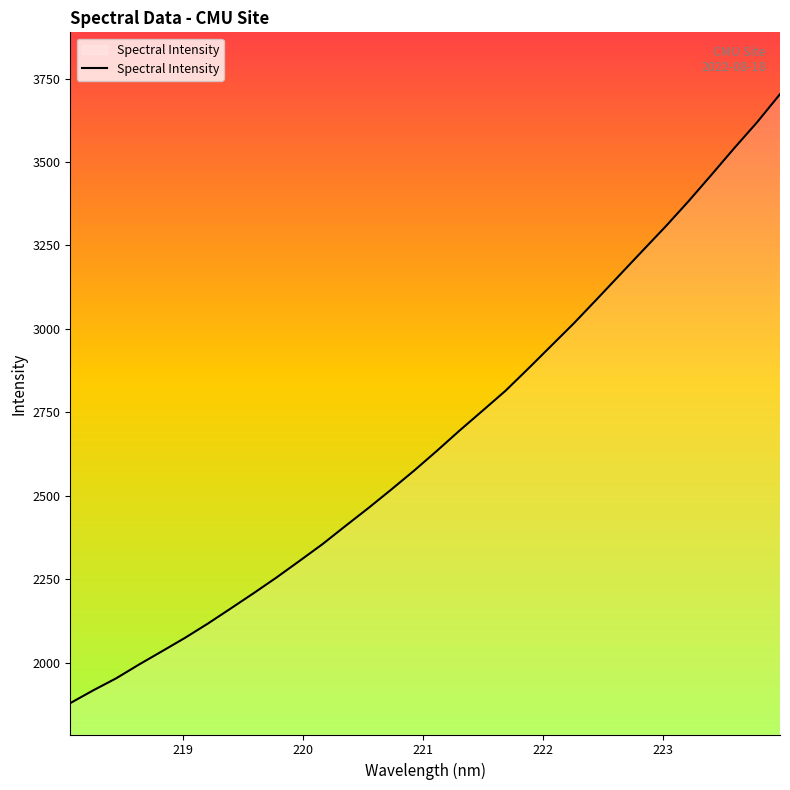

What is the difference between the maximum and minimum values?

1823.6